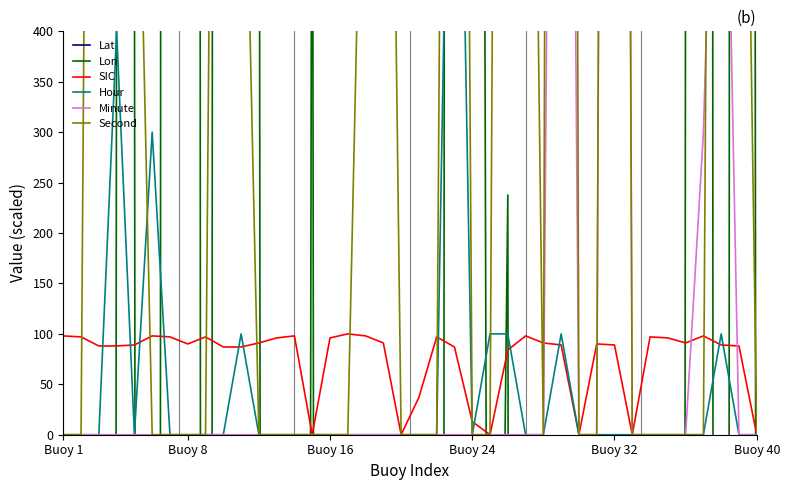

At which label is Lat closest to 7386?

12